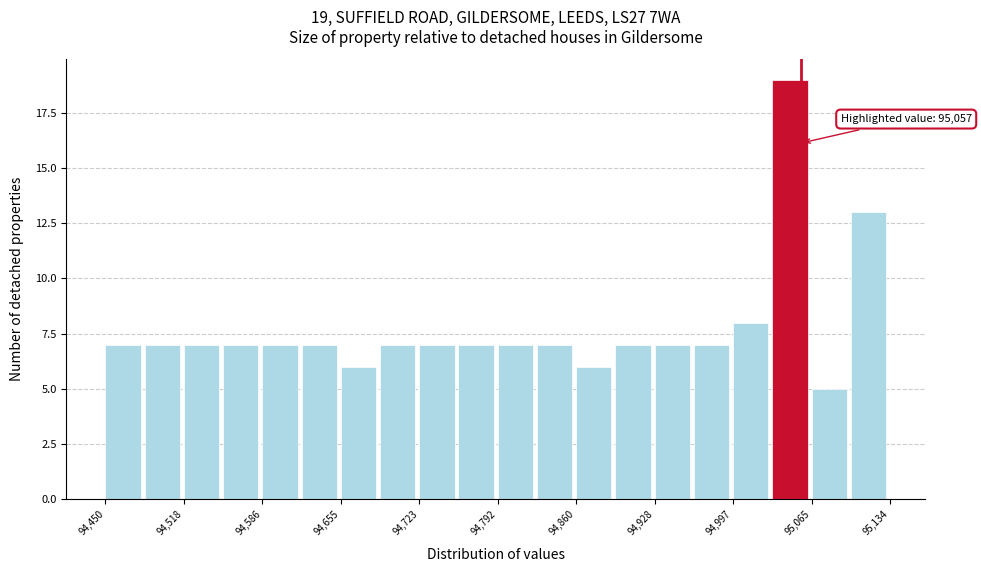

Around what value on the x-axis is the tallest bar? Give the approximate position of its centre, as read against the axis.

95050